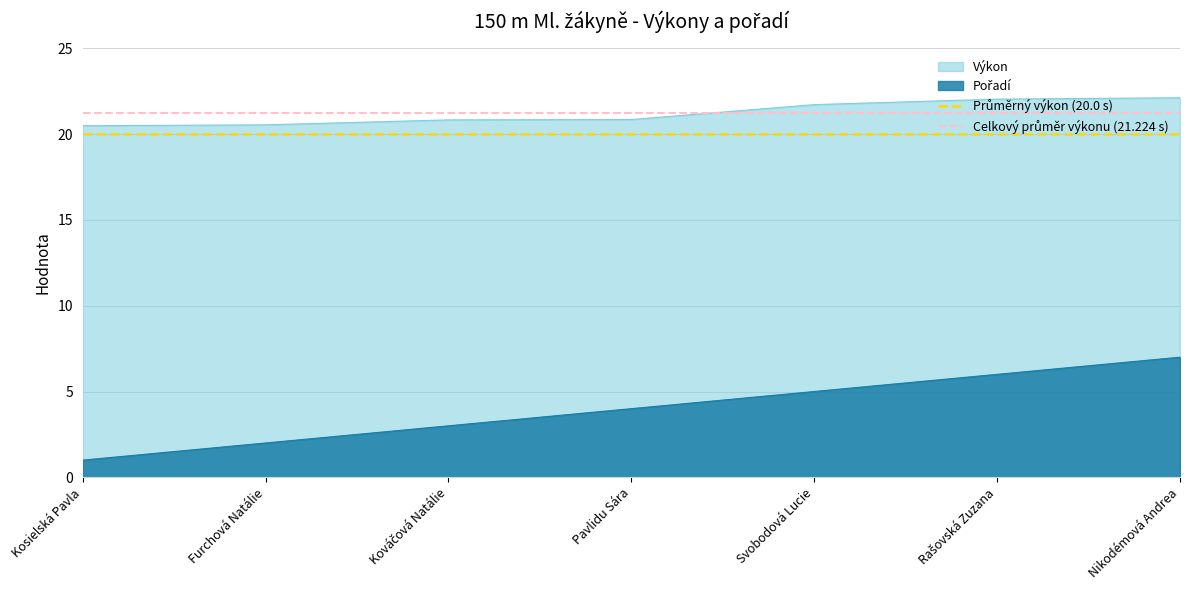

The value of Výkon at Furchová Natálie is 20.5. True or false?

True